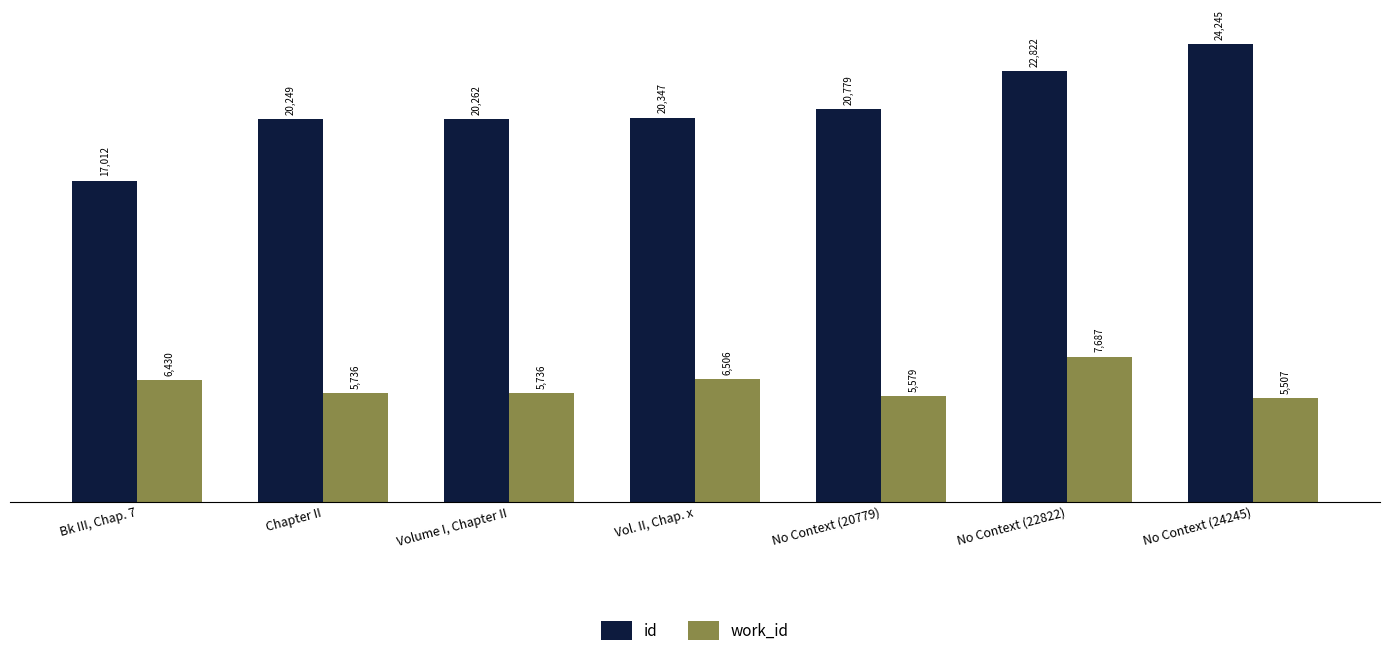

What is the lowest value of the work_id series?

5507